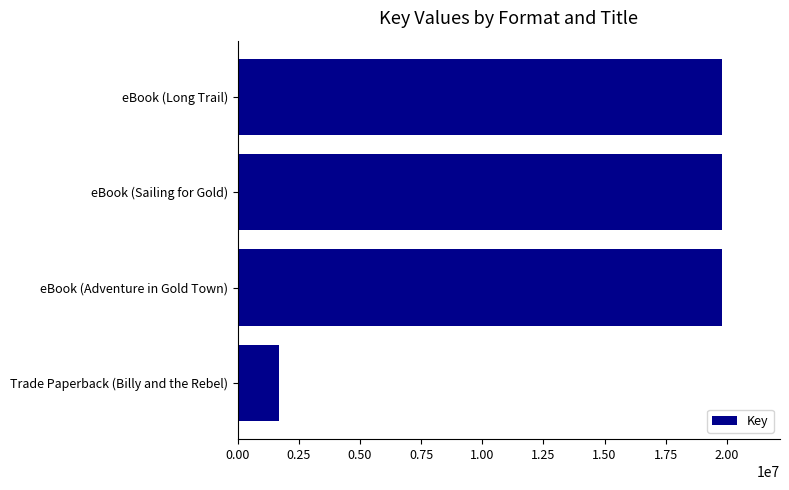

The chart shows a value of 655984 at Trade Paperback (Billy and the Rebel). True or false?

False